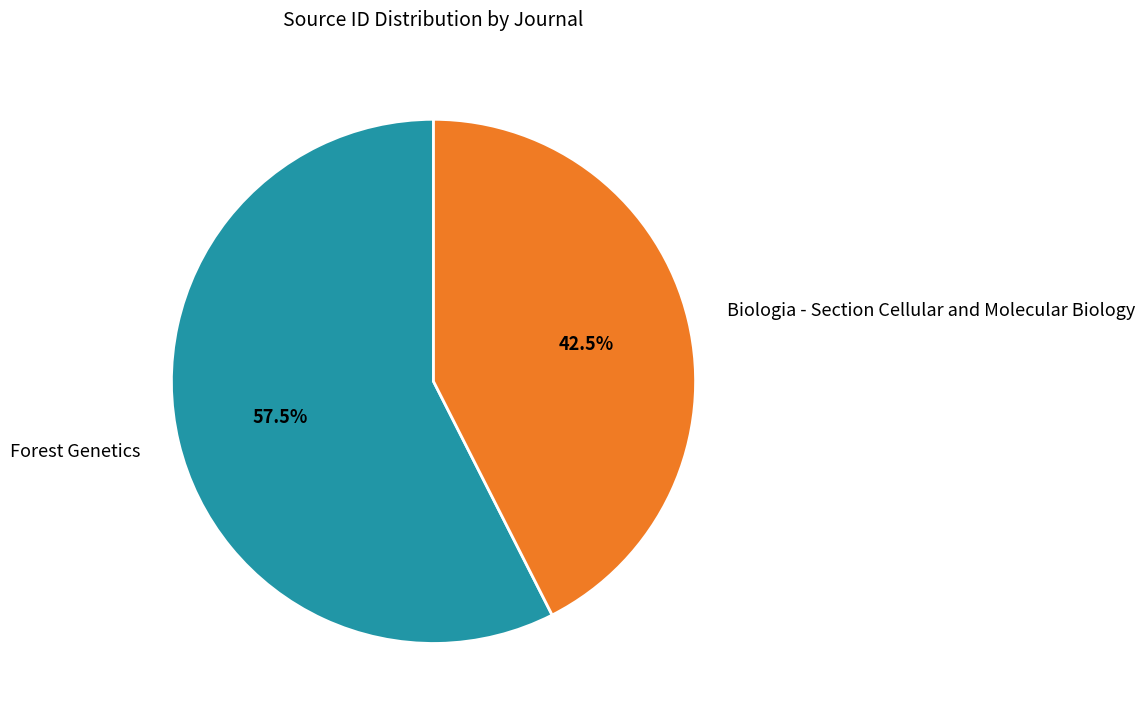

The Forest Genetics slice represents 48% of the pie. True or false?

False